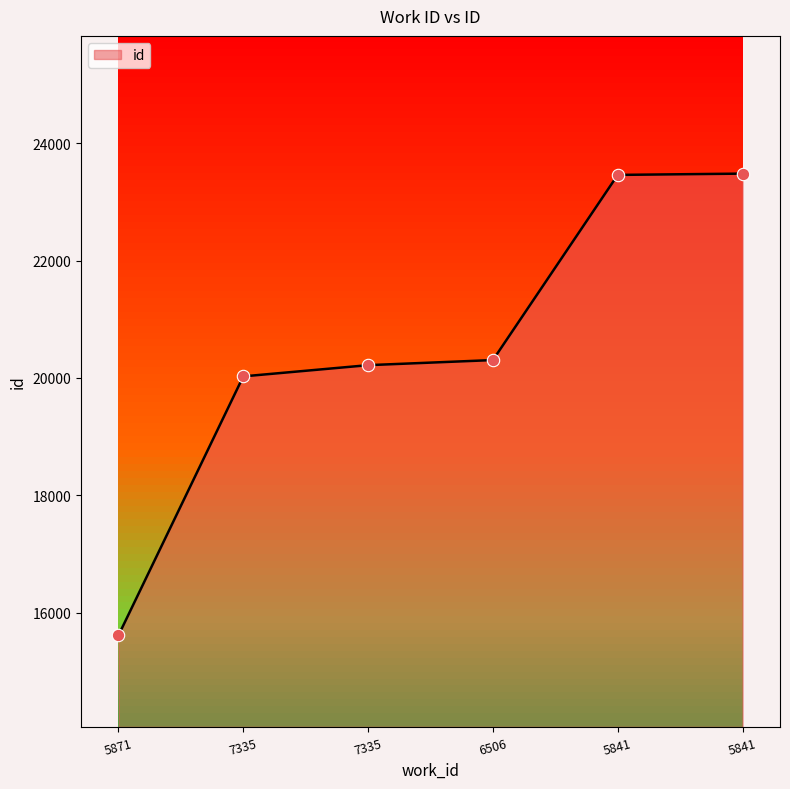

How many lines are shown in the chart?

1